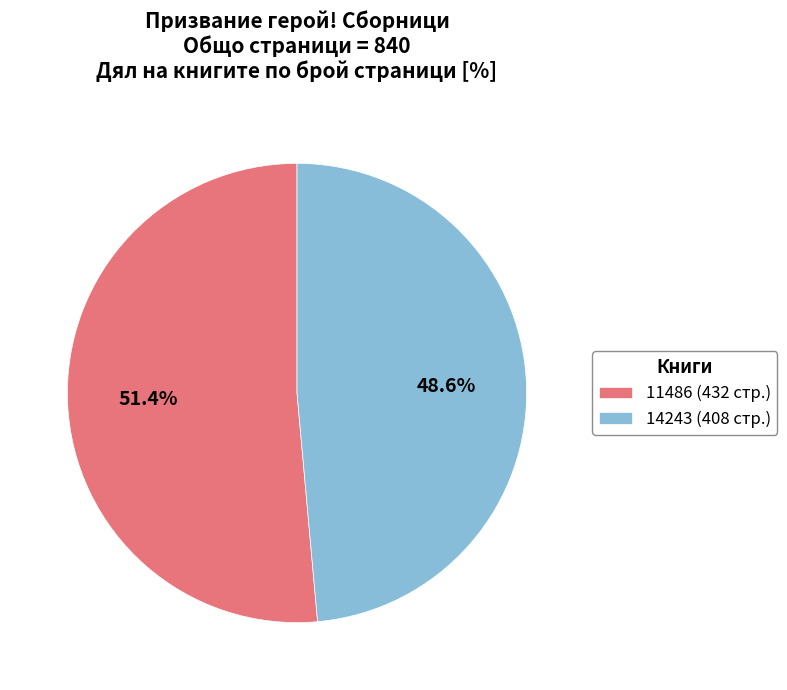

Which slice represents more than half of the pie?

11486